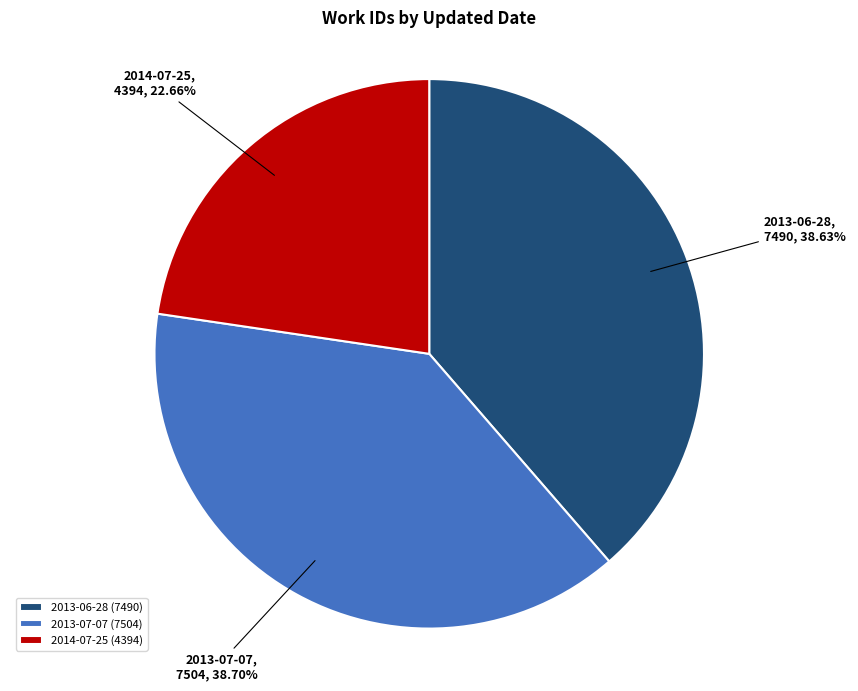

To the nearest percent, what percentage of the pie is 2013-07-07?

39%